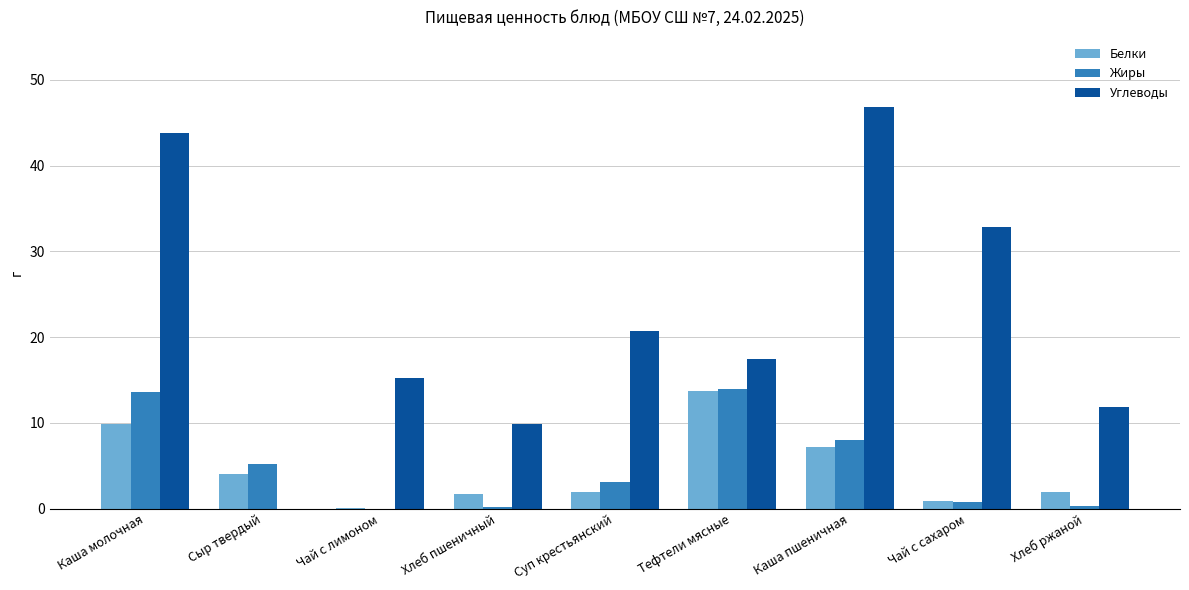

Is it true that Углеводы equals 5.2 at Тефтели мясные?

False